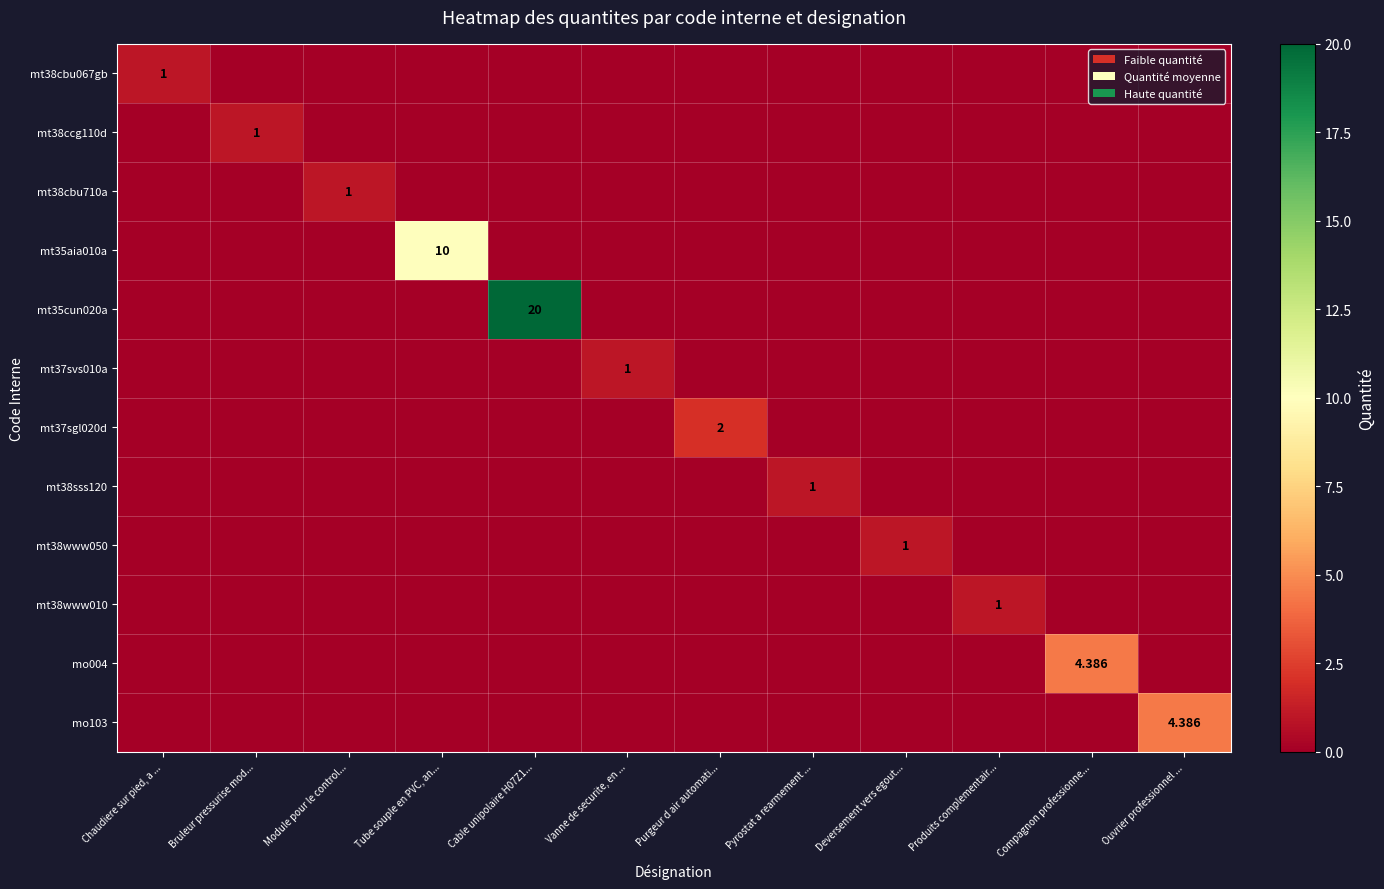

Between Vanne de securite, en ... and Bruleur pressurise mod..., which is larger?

Vanne de securite, en ...